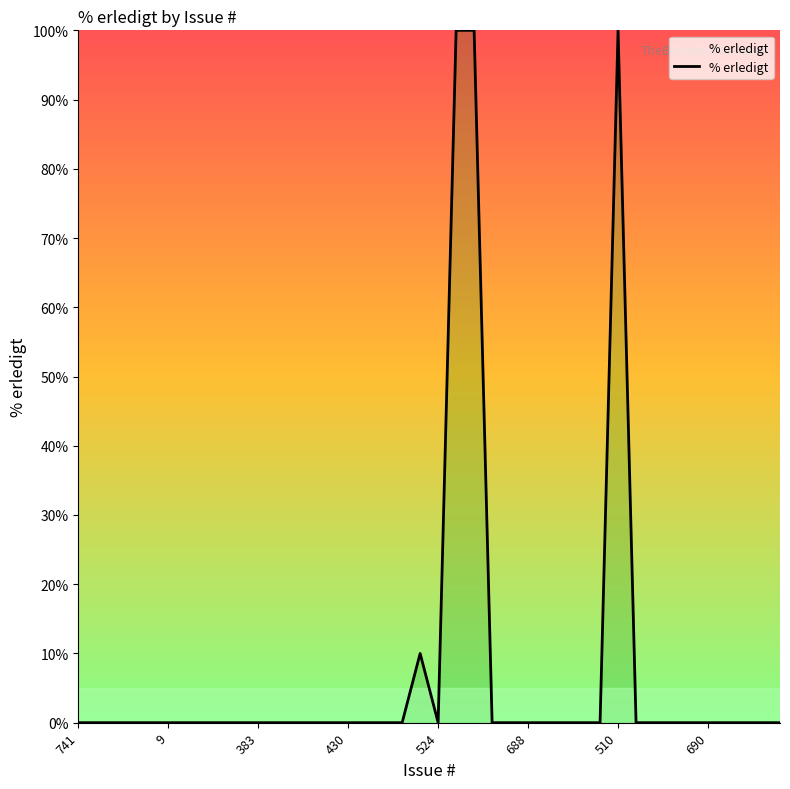

What is the maximum value shown in the chart?

100